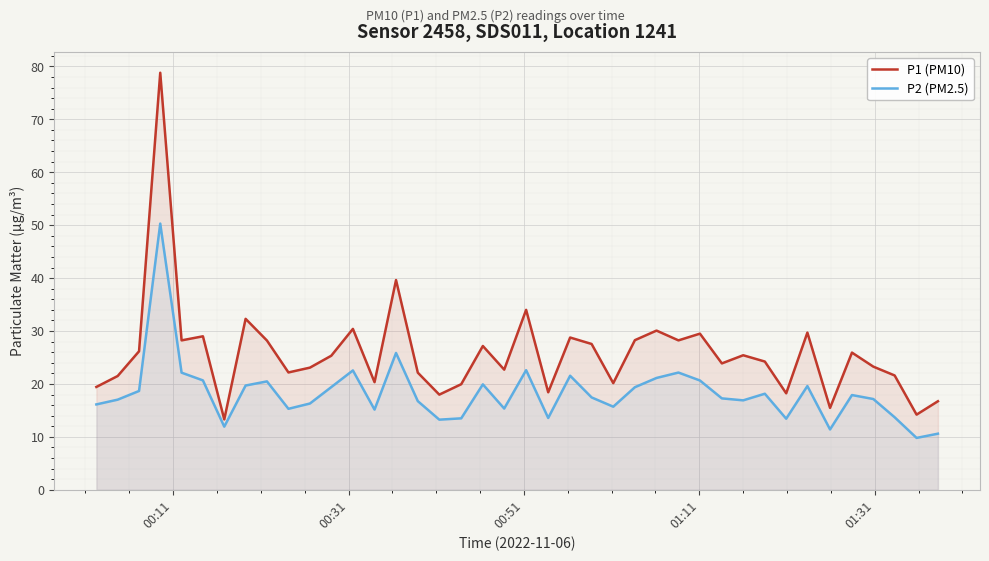

List the series in order of their overall mean, lowest first.

P2 (PM2.5), P1 (PM10)